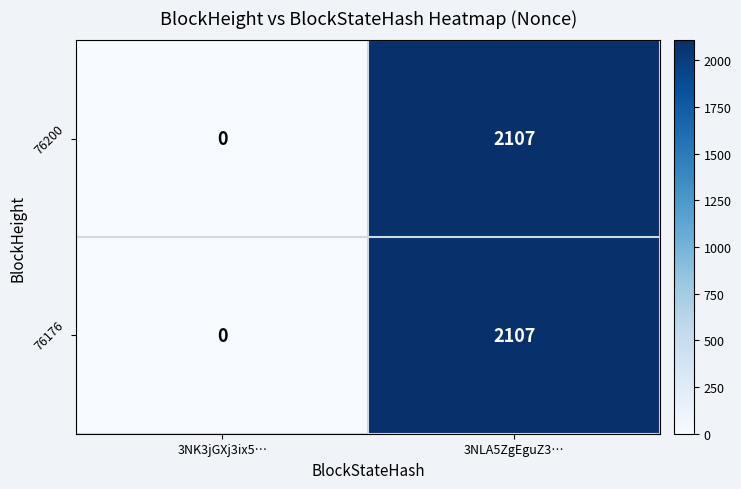

At which category is the sum across all series the highest?

3NLA5ZgEguZ3…